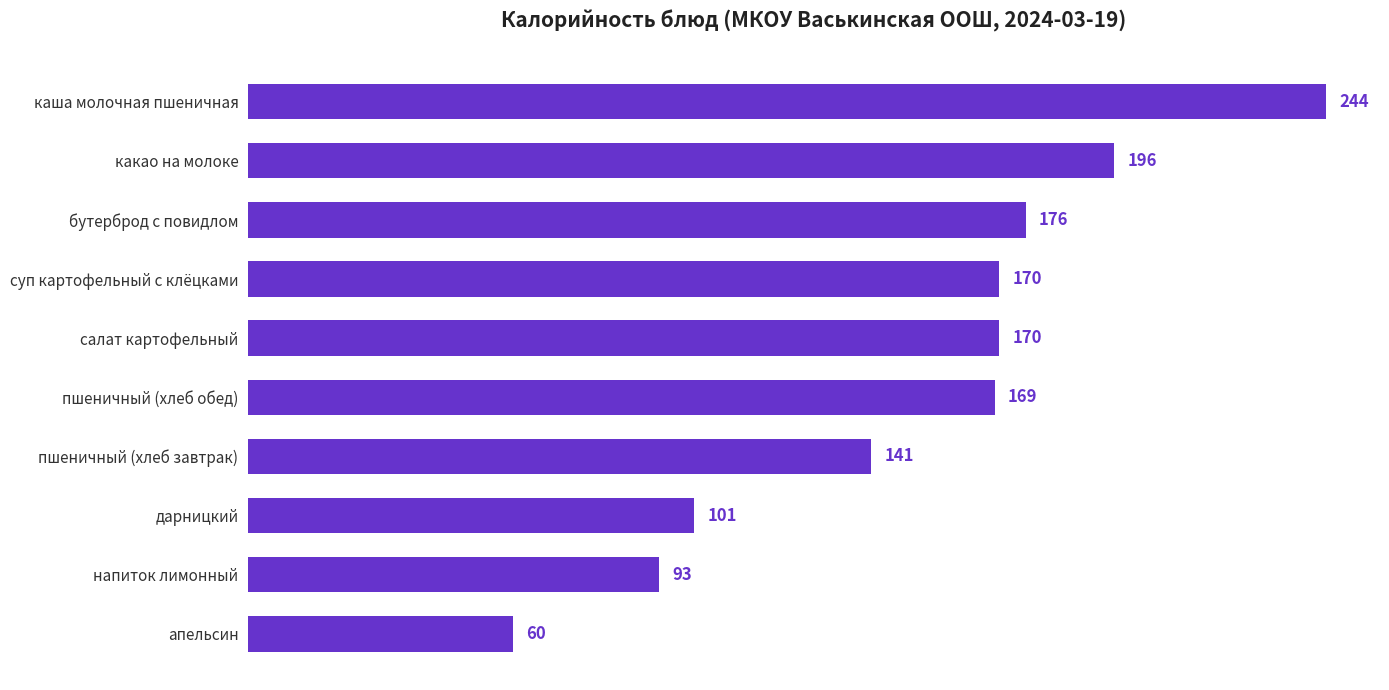

Is it true that the value at пшеничный (хлеб обед) is 169?

True